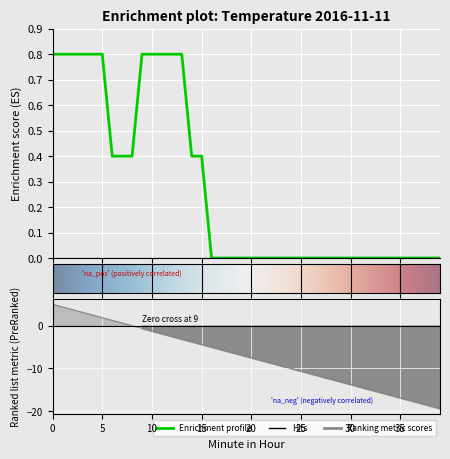

How many lines are shown in the chart?

1